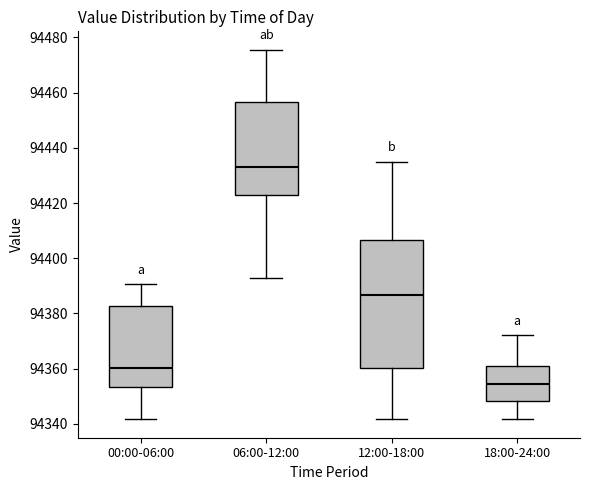

Which box has the lowest median line?

18:00-24:00